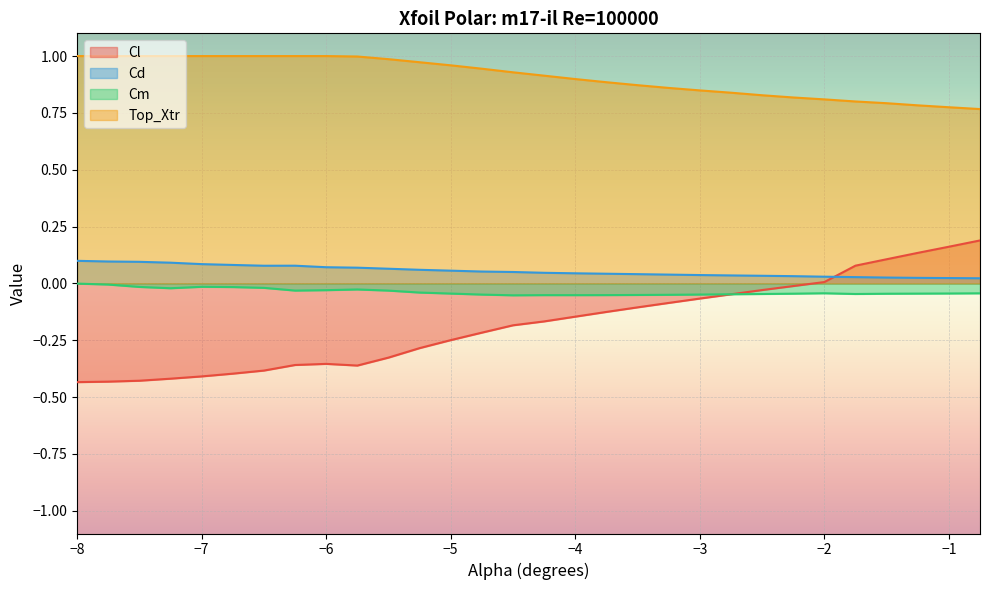

Count the number of data series in this chart.

4